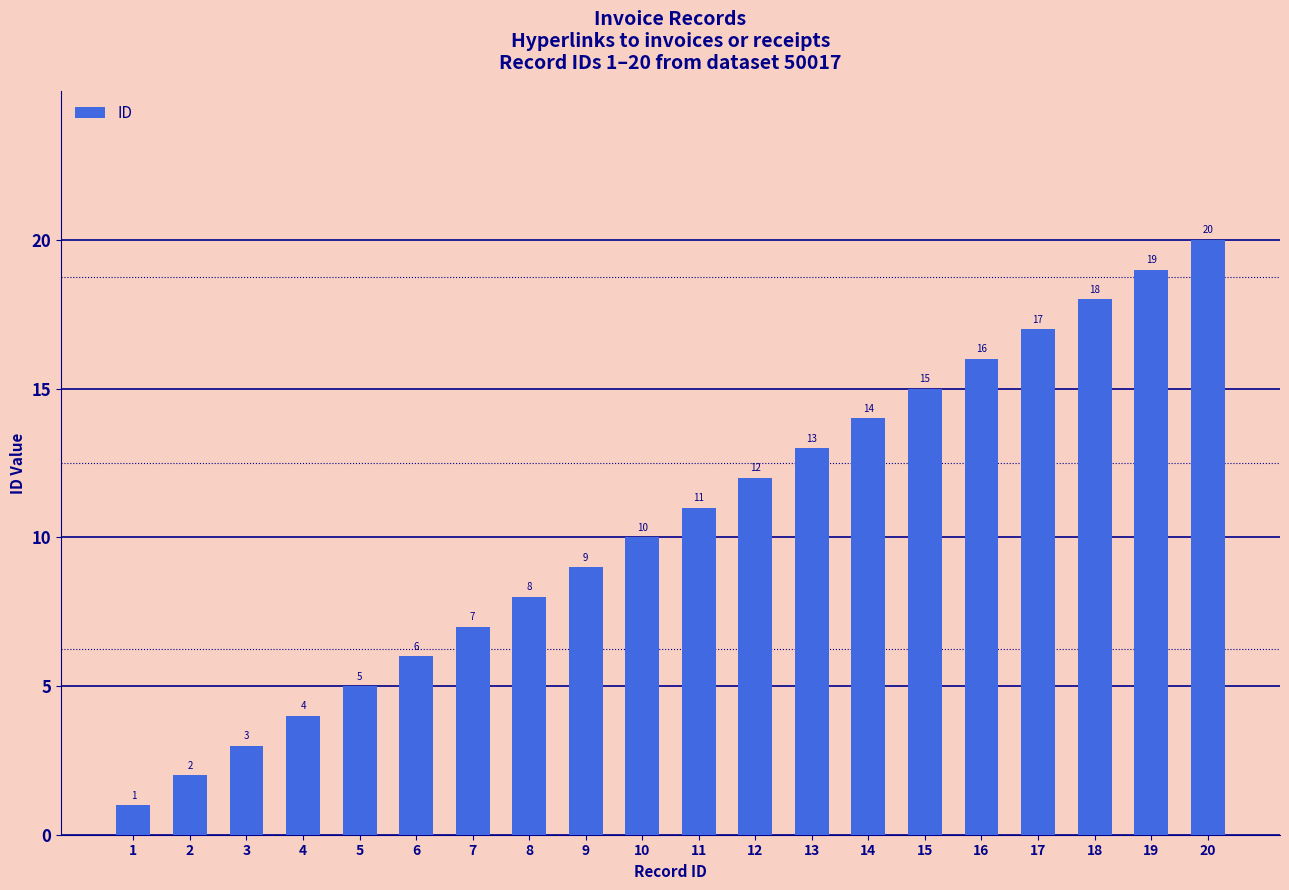

What is the difference between the values at 17 and 3?

14